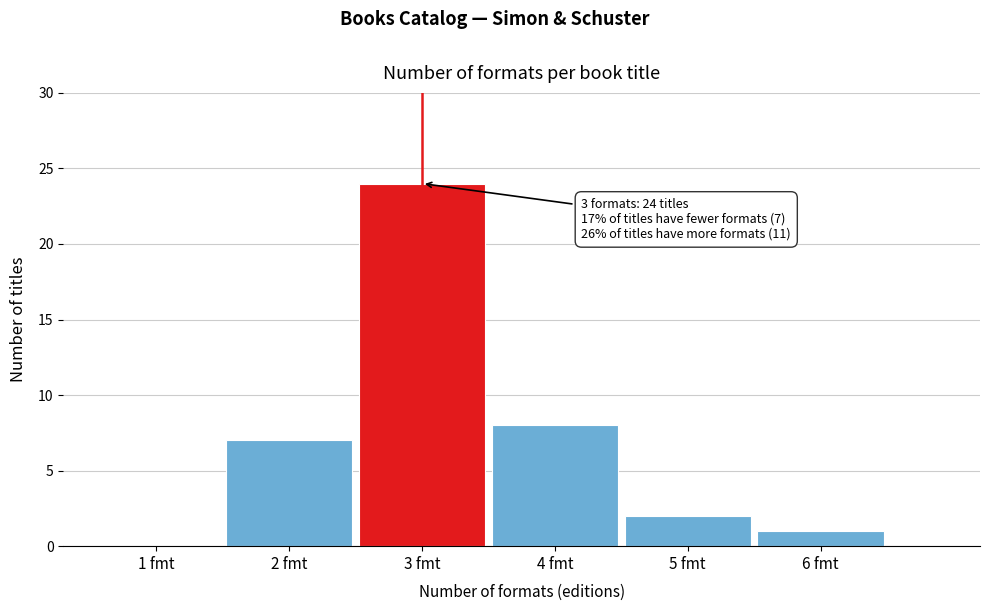

Reading right to left, list all the values displayed in this chart.

6 fmt=1	5 fmt=2	4 fmt=8	3 fmt=24	2 fmt=7	1 fmt=0